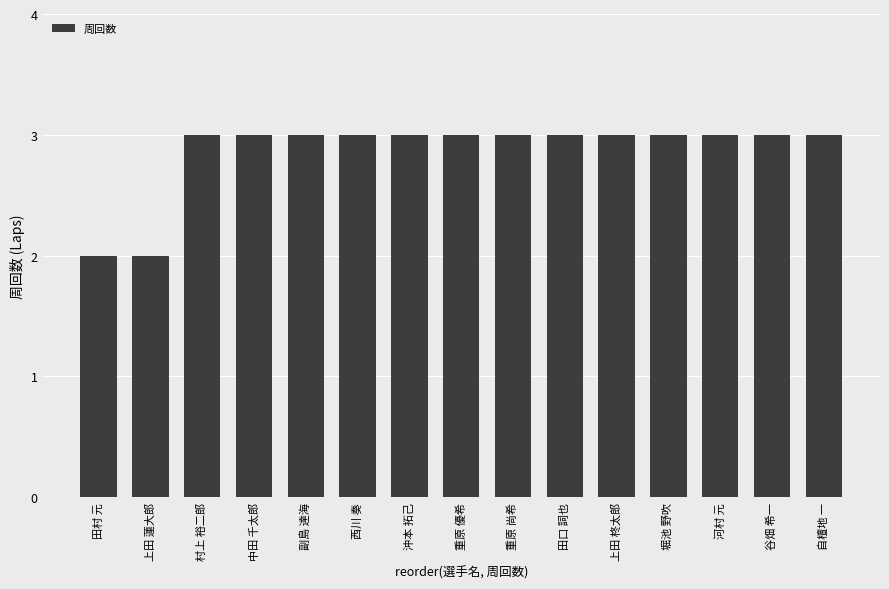

What is the label of the 11th bar from the right?

副島 達海